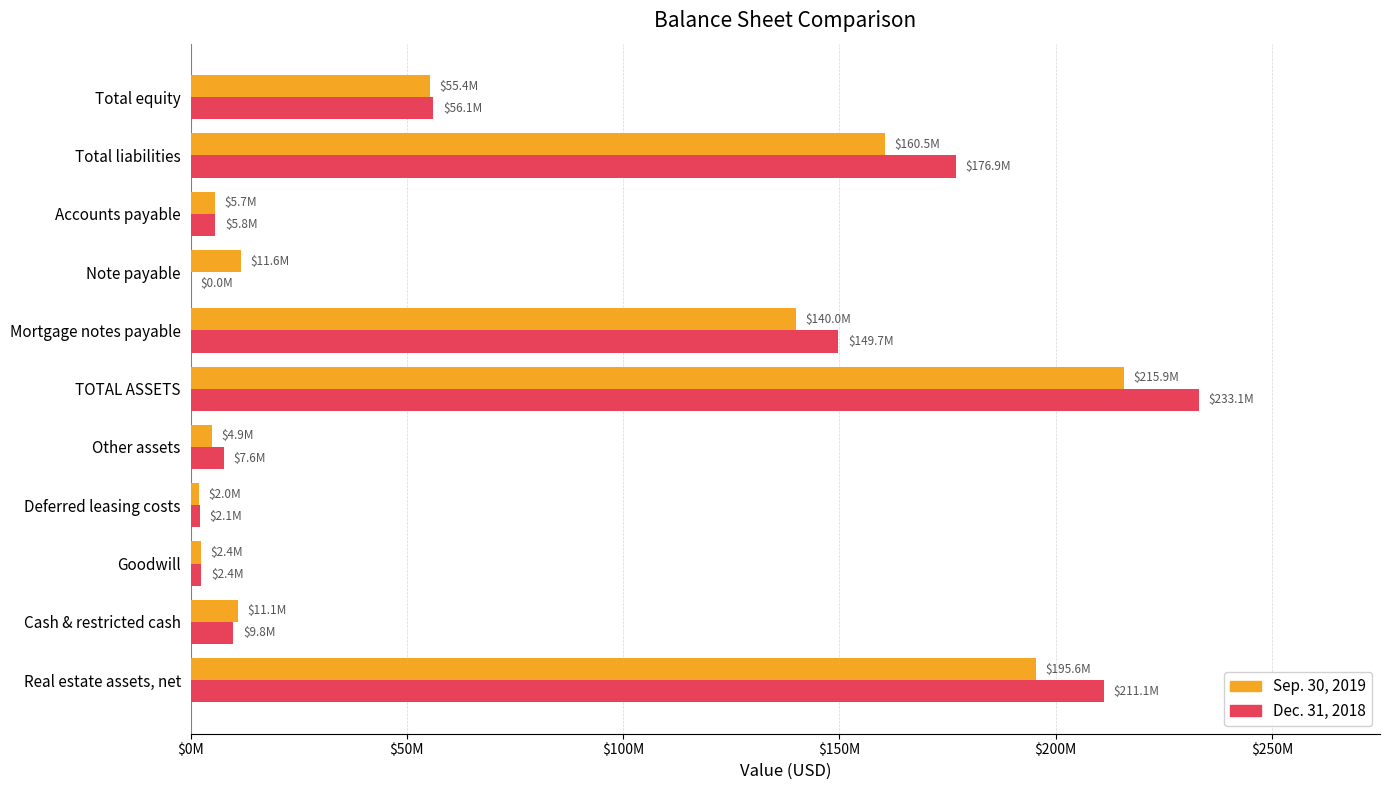

What are all the series names shown in the legend?

Sep. 30, 2019, Dec. 31, 2018